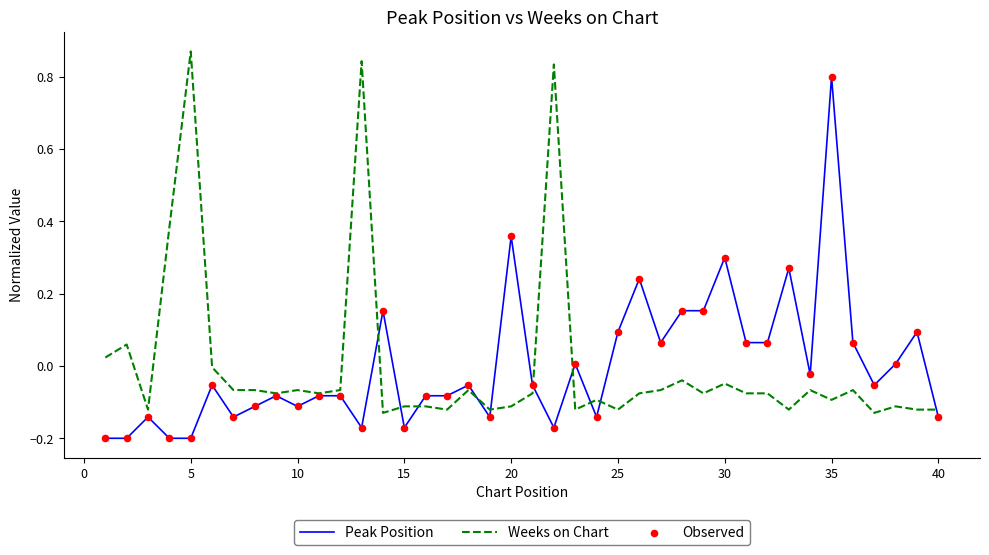

How many lines are shown in the chart?

2